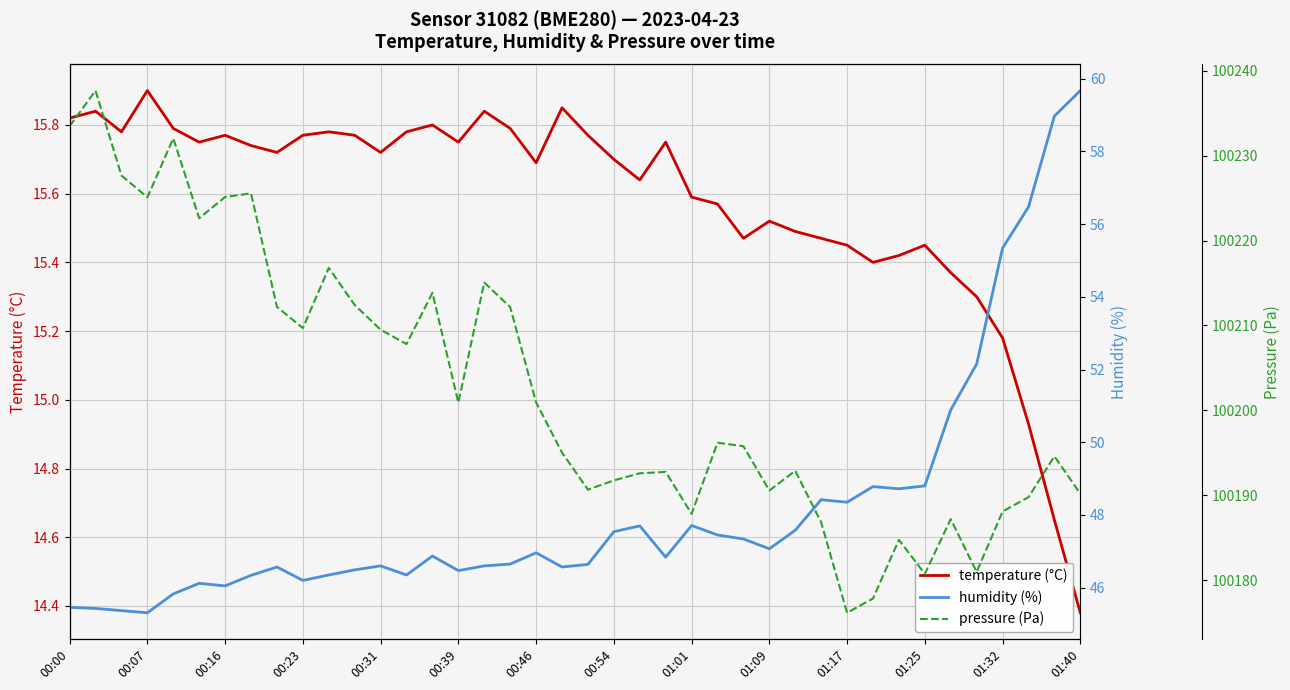

Which series has the largest range (max minus min)?

pressure (Pa)